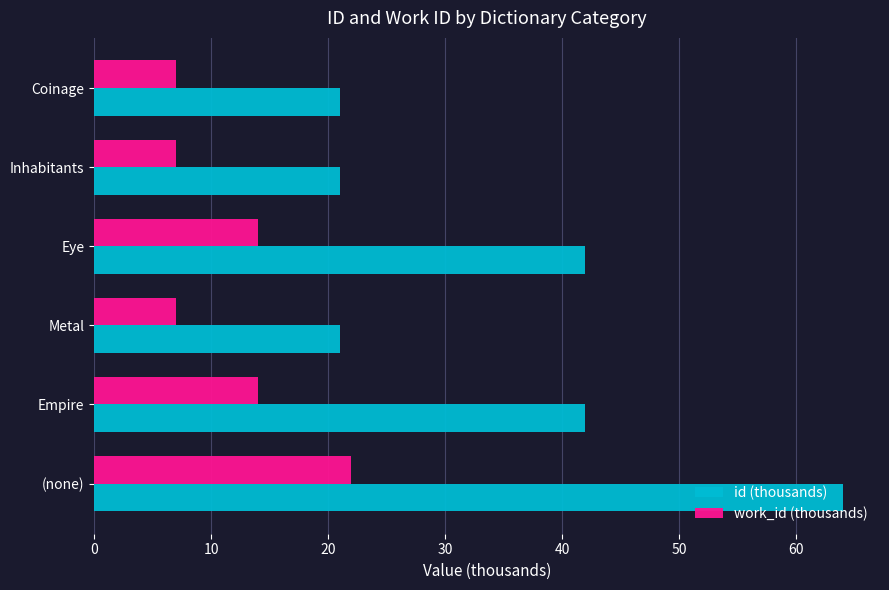

True or false: work_id (thousands) has a value of 11 at Coinage.

False